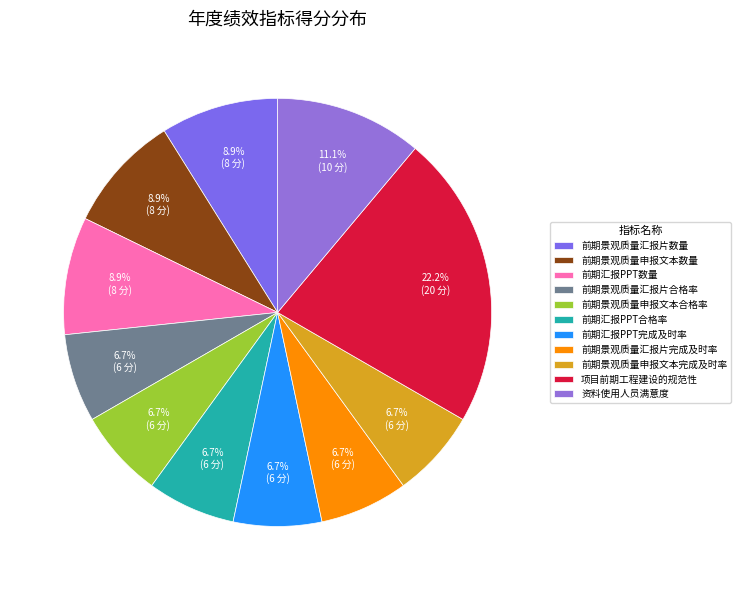

To the nearest percent, what portion does 前期景观质量申报文本完成及时率 represent?

7%